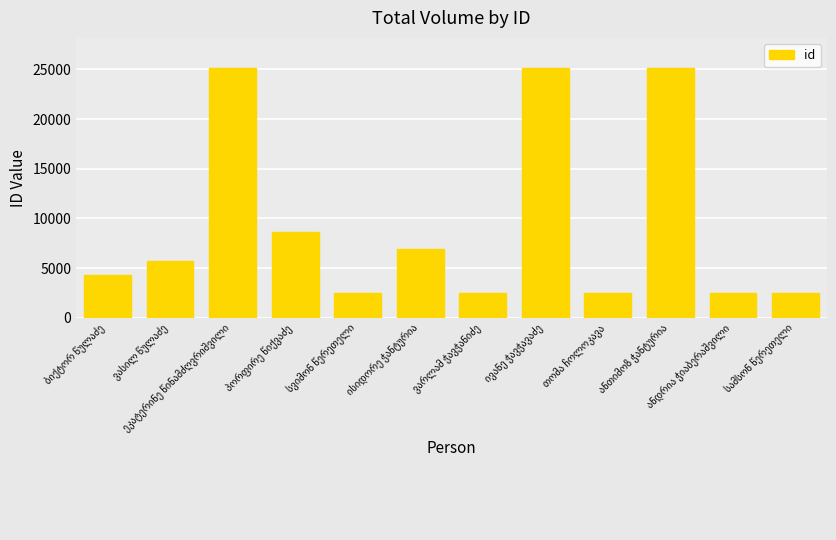

What is the maximum value shown in the chart?

25152